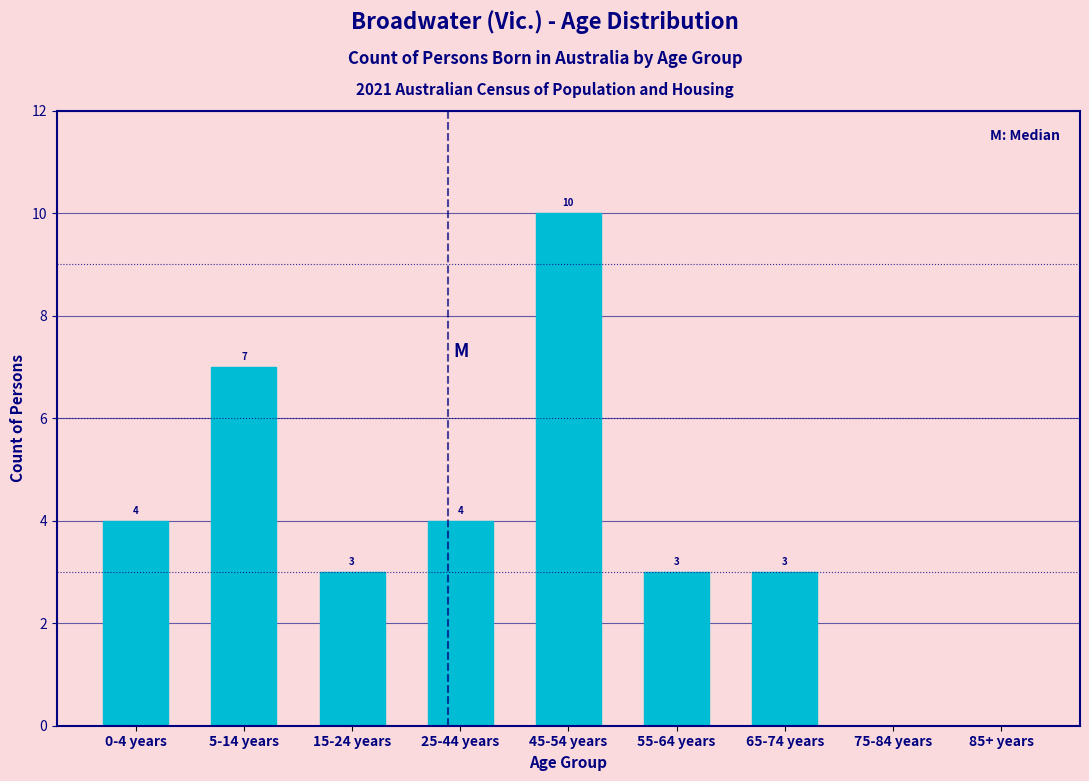

Reading left to right, transcribe all the data shown in this chart.

0-4 years=4	5-14 years=7	15-24 years=3	25-44 years=4	45-54 years=10	55-64 years=3	65-74 years=3	75-84 years=0	85+ years=0